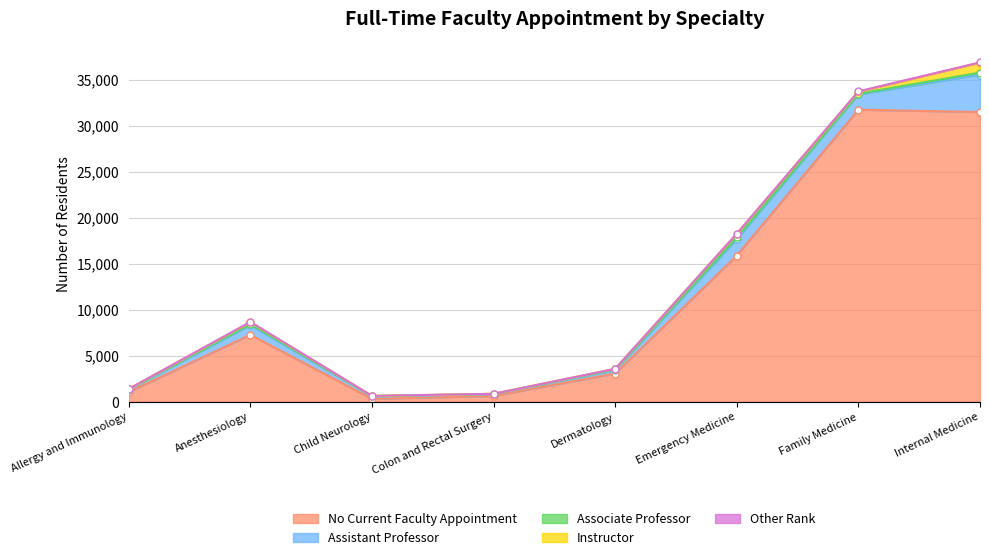

Which has a higher value, Allergy and Immunology or Emergency Medicine?

Emergency Medicine